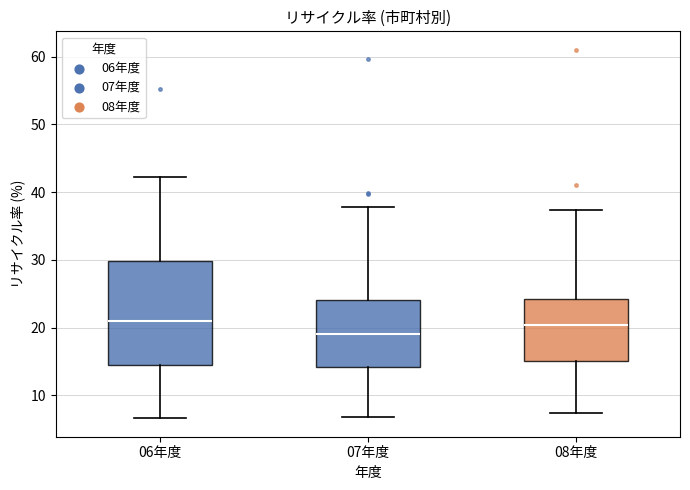

Reading left to right, read every box against the y-axis: the position of its median line, the range the box covers, and the ends of its whiskers. The values are not printed on the chart, so give them approximately, as read against the axis.

06年度: median 21, box 14 to 30, whiskers 7 to 42
07年度: median 19, box 14 to 24, whiskers 7 to 38
08年度: median 20, box 15 to 24, whiskers 7 to 37